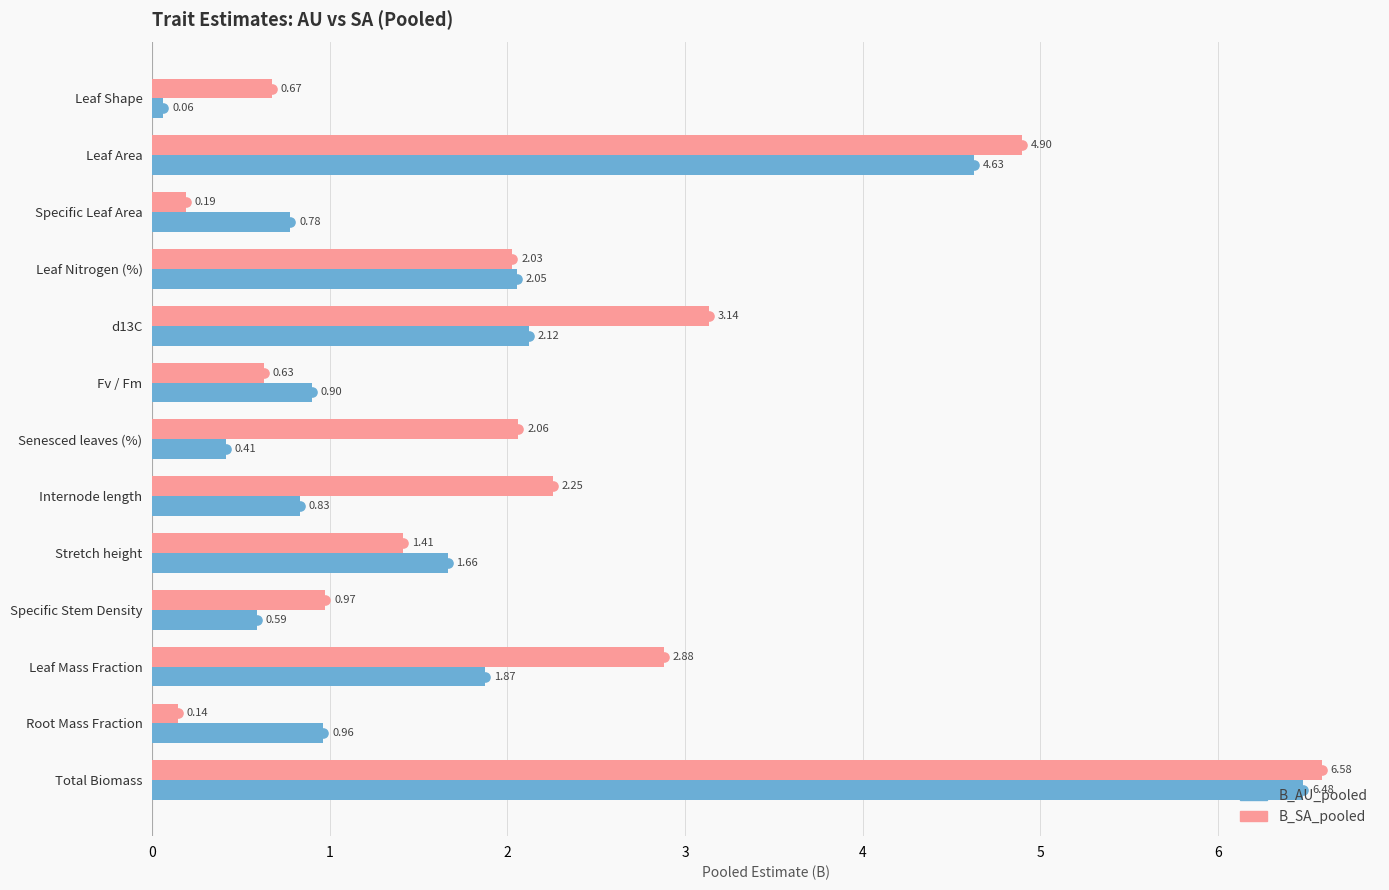

Rank the series by their maximum value, from lowest to highest.

B_AU_pooled, B_SA_pooled